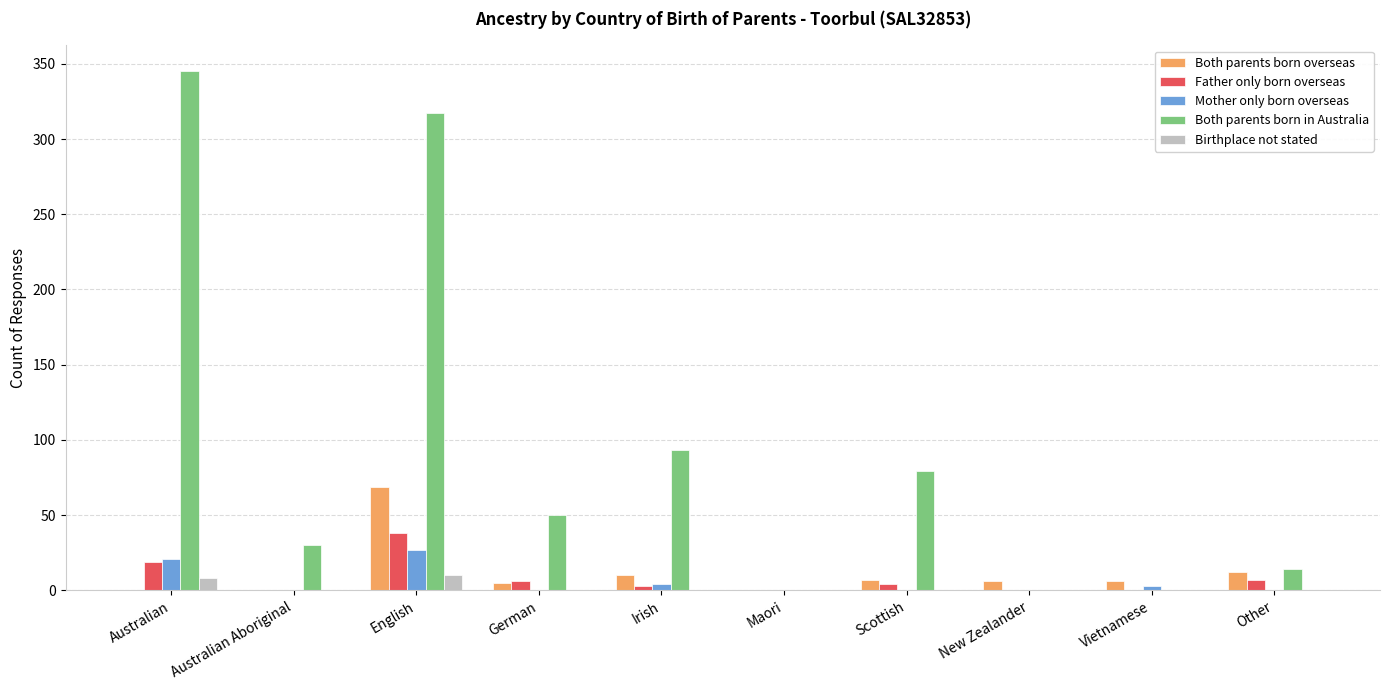

What are all the series names shown in the legend?

Both parents born overseas, Father only born overseas, Mother only born overseas, Both parents born in Australia, Birthplace not stated